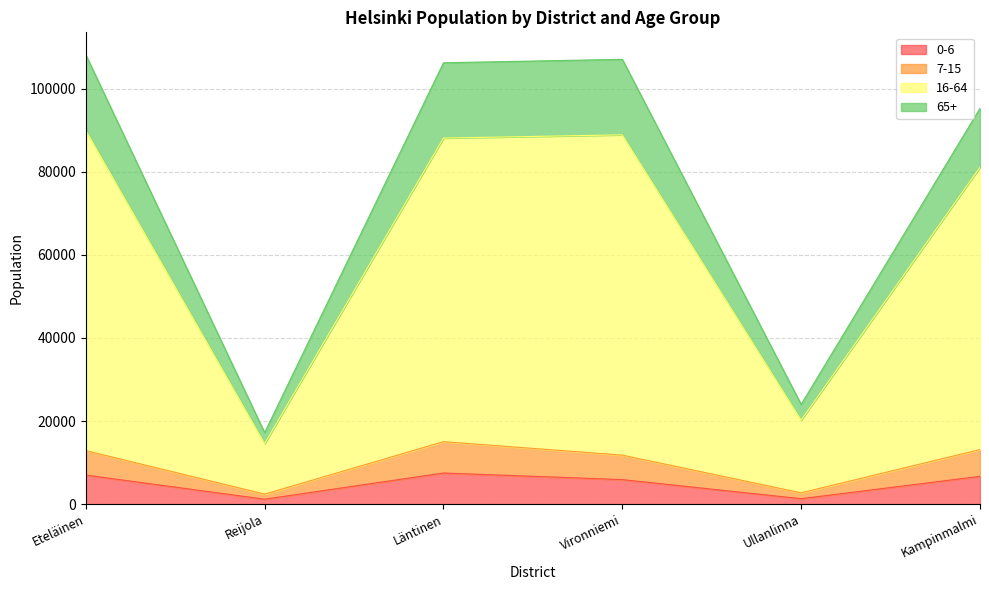

Rank the series by their maximum value, from highest to lowest.

16-64, 65+, 7-15, 0-6